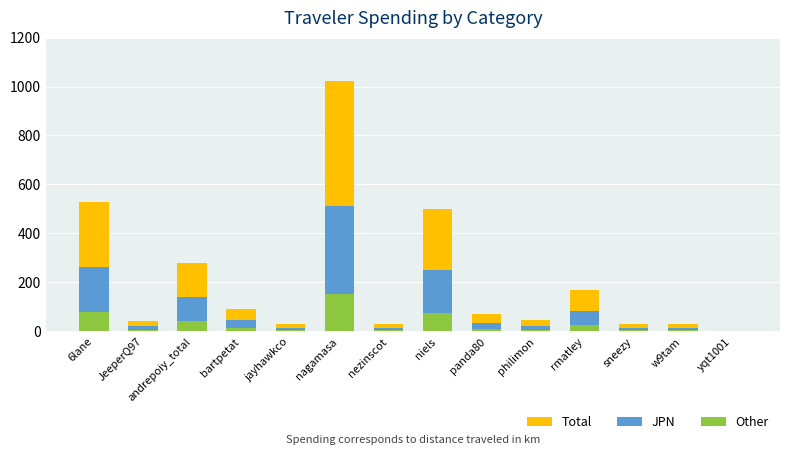

Does the chart contain stacked bars?

No